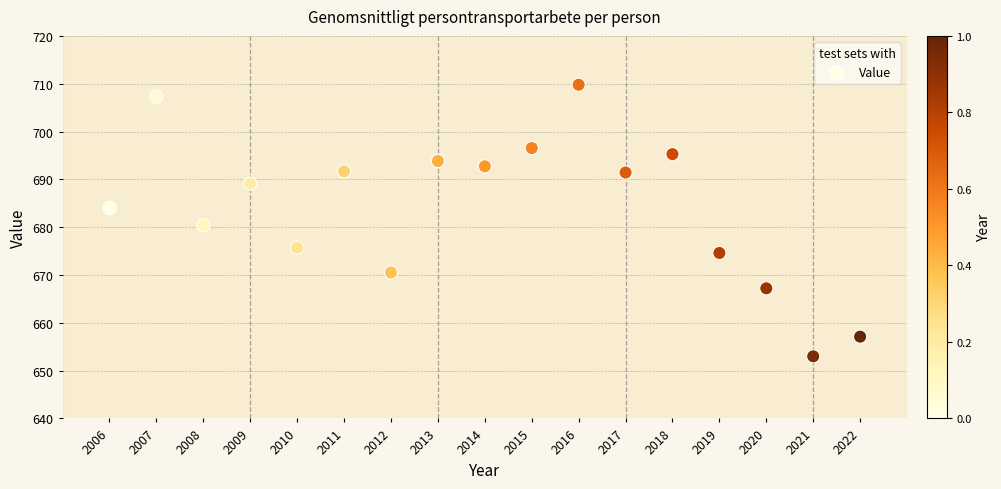

What is the range of Y values (max minus min)?

56.8